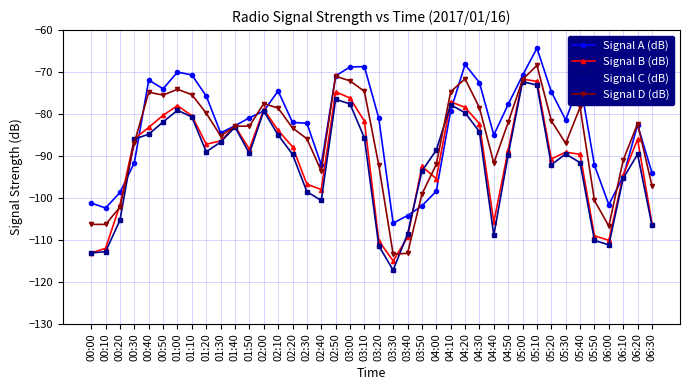

How many lines are shown in the chart?

4